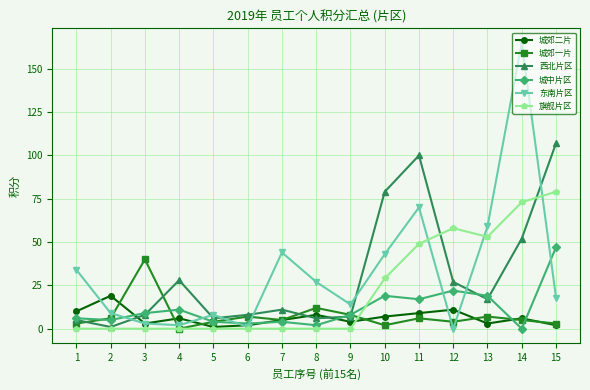

True or false: 西北片区 has a value of 6 at 5.

True